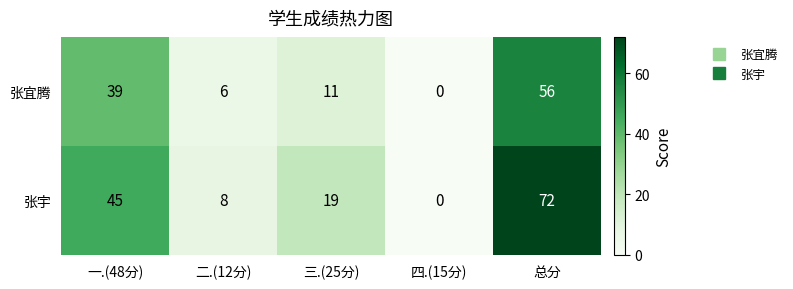

Where is 张宇 nearest to the value 36?

一.(48分)